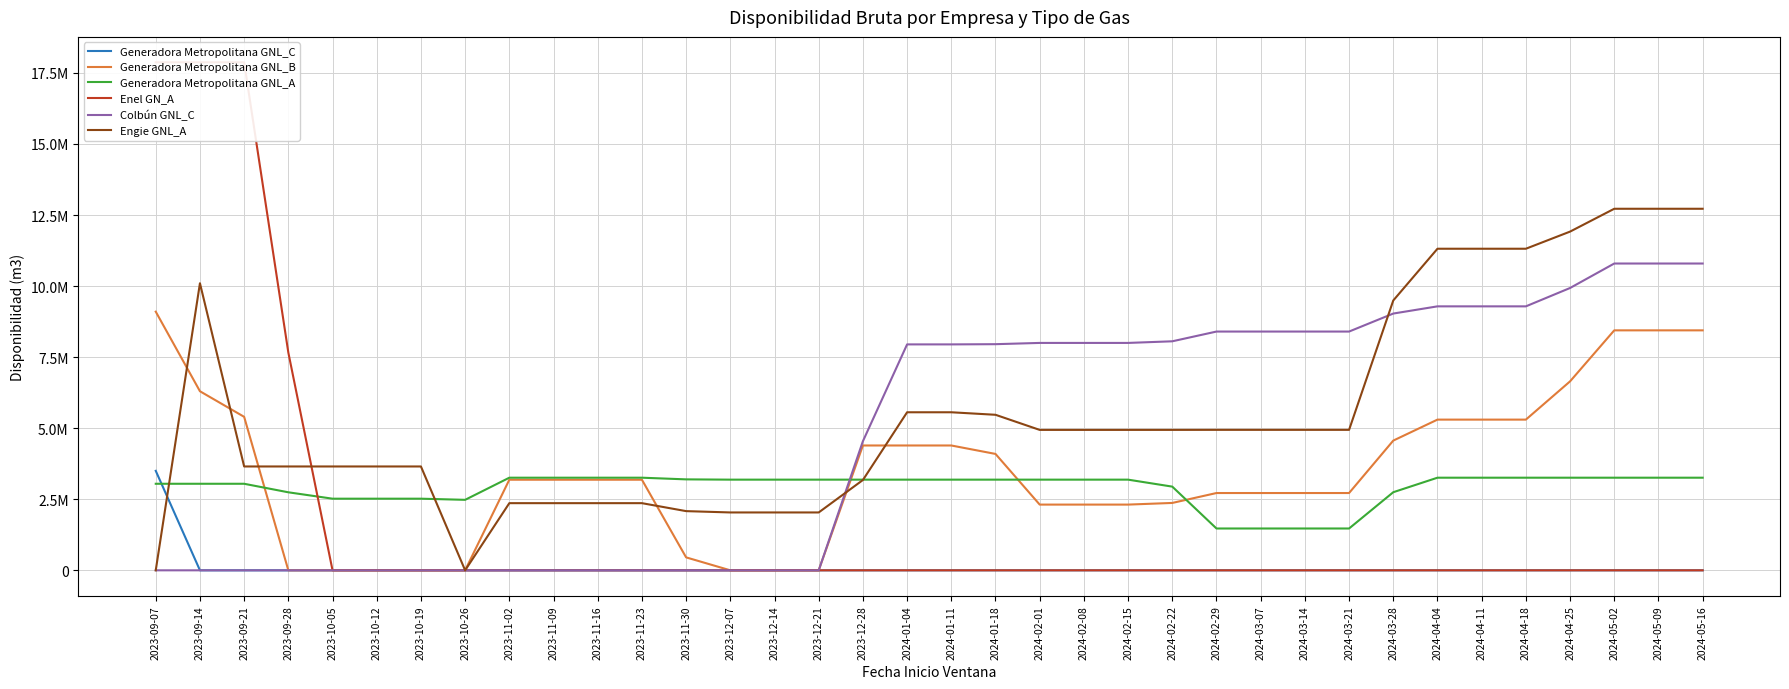

Reading left to right, transcribe all the data shown in this chart.

Generadora Metropolitana GNL_C: 2023-09-07=3500000.0	2023-09-14=0.0	2023-09-21=0.0	2023-09-28=0.0	2023-10-05=0.0	2023-10-12=0.0	2023-10-19=0.0	2023-10-26=0.0	2023-11-02=0.0	2023-11-09=0.0	2023-11-16=0.0	2023-11-23=0.0	2023-11-30=0.0	2023-12-07=0.0	2023-12-14=0.0	2023-12-21=0.0	2023-12-28=0.0	2024-01-04=0.0	2024-01-11=0.0	2024-01-18=0.0	2024-02-01=0.0	2024-02-08=0.0	2024-02-15=0.0	2024-02-22=0.0	2024-02-29=0.0	2024-03-07=0.0	2024-03-14=0.0	2024-03-21=0.0	2024-03-28=0.0	2024-04-04=0.0	2024-04-11=0.0	2024-04-18=0.0	2024-04-25=0.0	2024-05-02=0.0	2024-05-09=0.0	2024-05-16=0.0
Generadora Metropolitana GNL_B: 2023-09-07=9100000.0	2023-09-14=6300000.0	2023-09-21=5400000.0	2023-09-28=0.0	2023-10-05=0.0	2023-10-12=0.0	2023-10-19=0.0	2023-10-26=0.0	2023-11-02=3187213.8	2023-11-09=3187213.8	2023-11-16=3187213.8	2023-11-23=3187213.8	2023-11-30=455316.3	2023-12-07=0.0	2023-12-14=0.0	2023-12-21=0.0	2023-12-28=4391842.2	2024-01-04=4391842.2	2024-01-11=4391842.2	2024-01-18=4094768.8	2024-02-01=2312328.6	2024-02-08=2312328.6	2024-02-15=2312328.6	2024-02-22=2370451.7	2024-02-29=2719190.0	2024-03-07=2719190.0	2024-03-14=2719190.0	2024-03-21=2719190.0	2024-03-28=4564058.6	2024-04-04=5302006.0	2024-04-11=5302006.0	2024-04-18=5302006.0	2024-04-25=6647877.5	2024-05-02=8442372.9	2024-05-09=8442372.9	2024-05-16=8442372.9
Generadora Metropolitana GNL_A: 2023-09-07=3045000.0	2023-09-14=3045000.0	2023-09-21=3045000.0	2023-09-28=2745000.0	2023-10-05=2520000.0	2023-10-12=2520000.0	2023-10-19=2520000.0	2023-10-26=2480000.0	2023-11-02=3258500.0	2023-11-09=3258500.0	2023-11-16=3258500.0	2023-11-23=3258500.0	2023-11-30=3199700.0	2023-12-07=3189900.0	2023-12-14=3189900.0	2023-12-21=3189900.0	2023-12-28=3189900.0	2024-01-04=3189900.0	2024-01-11=3189900.0	2024-01-18=3189900.0	2024-02-01=3189900.0	2024-02-08=3189900.0	2024-02-15=3189900.0	2024-02-22=2944425.8	2024-02-29=1471580.6	2024-03-07=1471580.6	2024-03-14=1471580.6	2024-03-21=1471580.6	2024-03-28=2747951.6	2024-04-04=3258500.0	2024-04-11=3258500.0	2024-04-18=3258500.0	2024-04-25=3258500.0	2024-05-02=3258500.0	2024-05-09=3258500.0	2024-05-16=3258500.0
Enel GN_A: 2023-09-07=17872995.0	2023-09-14=17872995.0	2023-09-21=17872995.0	2023-09-28=7659855.0	2023-10-05=0.0	2023-10-12=0.0	2023-10-19=0.0	2023-10-26=0.0	2023-11-02=0.0	2023-11-09=0.0	2023-11-16=0.0	2023-11-23=0.0	2023-11-30=0.0	2023-12-07=0.0	2023-12-14=0.0	2023-12-21=0.0	2023-12-28=0.0	2024-01-04=0.0	2024-01-11=0.0	2024-01-18=0.0	2024-02-01=0.0	2024-02-08=0.0	2024-02-15=0.0	2024-02-22=0.0	2024-02-29=0.0	2024-03-07=0.0	2024-03-14=0.0	2024-03-21=0.0	2024-03-28=0.0	2024-04-04=0.0	2024-04-11=0.0	2024-04-18=0.0	2024-04-25=0.0	2024-05-02=0.0	2024-05-09=0.0	2024-05-16=0.0
Colbún GNL_C: 2023-09-07=0.0	2023-09-14=0.0	2023-09-21=0.0	2023-09-28=0.0	2023-10-05=0.0	2023-10-12=0.0	2023-10-19=0.0	2023-10-26=0.0	2023-11-02=0.0	2023-11-09=0.0	2023-11-16=0.0	2023-11-23=0.0	2023-11-30=0.0	2023-12-07=0.0	2023-12-14=0.0	2023-12-21=0.0	2023-12-28=4541935.5	2024-01-04=7948387.1	2024-01-11=7948387.1	2024-01-18=7955760.4	2024-02-01=8000000.0	2024-02-08=8000000.0	2024-02-15=8000000.0	2024-02-22=8057142.9	2024-02-29=8400000.0	2024-03-07=8400000.0	2024-03-14=8400000.0	2024-03-21=8400000.0	2024-03-28=9033333.3	2024-04-04=9286666.7	2024-04-11=9286666.7	2024-04-18=9286666.7	2024-04-25=9932473.1	2024-05-02=10793548.4	2024-05-09=10793548.4	2024-05-16=10793548.4
Engie GNL_A: 2023-09-07=0.0	2023-09-14=10099999.0	2023-09-21=3653632.5	2023-09-28=3653632.5	2023-10-05=3653632.5	2023-10-12=3653632.5	2023-10-19=3653632.5	2023-10-26=0.0	2023-11-02=2362675.0	2023-11-09=2362675.0	2023-11-16=2362675.0	2023-11-23=2362675.0	2023-11-30=2082567.1	2023-12-07=2035882.5	2023-12-14=2035882.5	2023-12-21=2035882.5	2023-12-28=3177379.0	2024-01-04=5560413.3	2024-01-11=5560413.3	2024-01-18=5471820.9	2024-02-01=4940266.4	2024-02-08=4940266.4	2024-02-15=4940266.4	2024-02-22=4940536.9	2024-02-29=4942159.5	2024-03-07=4942159.5	2024-03-14=4942159.5	2024-03-21=4942159.5	2024-03-28=9493267.6	2024-04-04=11313710.9	2024-04-11=11313710.9	2024-04-18=11313710.9	2024-04-25=11916352.7	2024-05-02=12719875.2	2024-05-09=12719875.2	2024-05-16=12719875.2